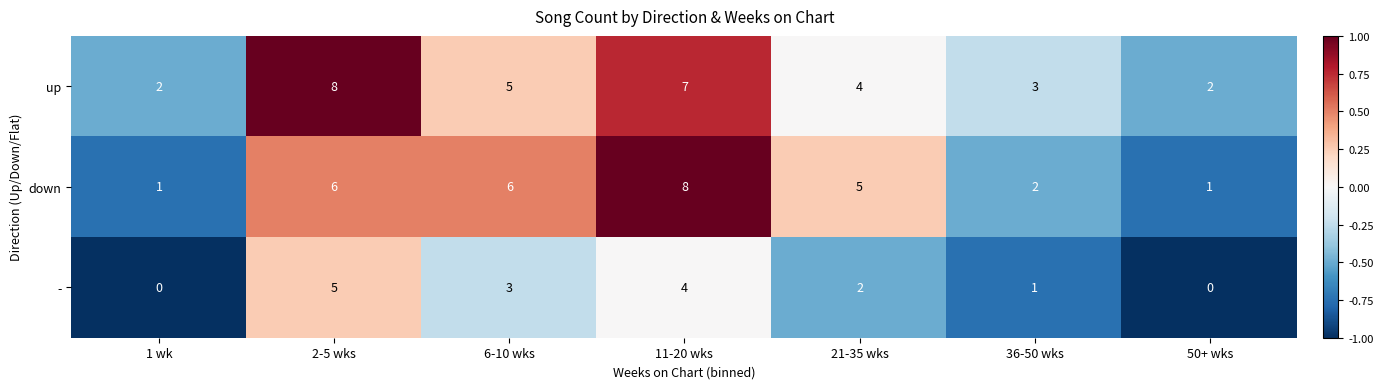

Reading right to left, what are all the values shown in this chart?

up: 2	3	4	7	5	8	2
down: 1	2	5	8	6	6	1
-: 0	1	2	4	3	5	0